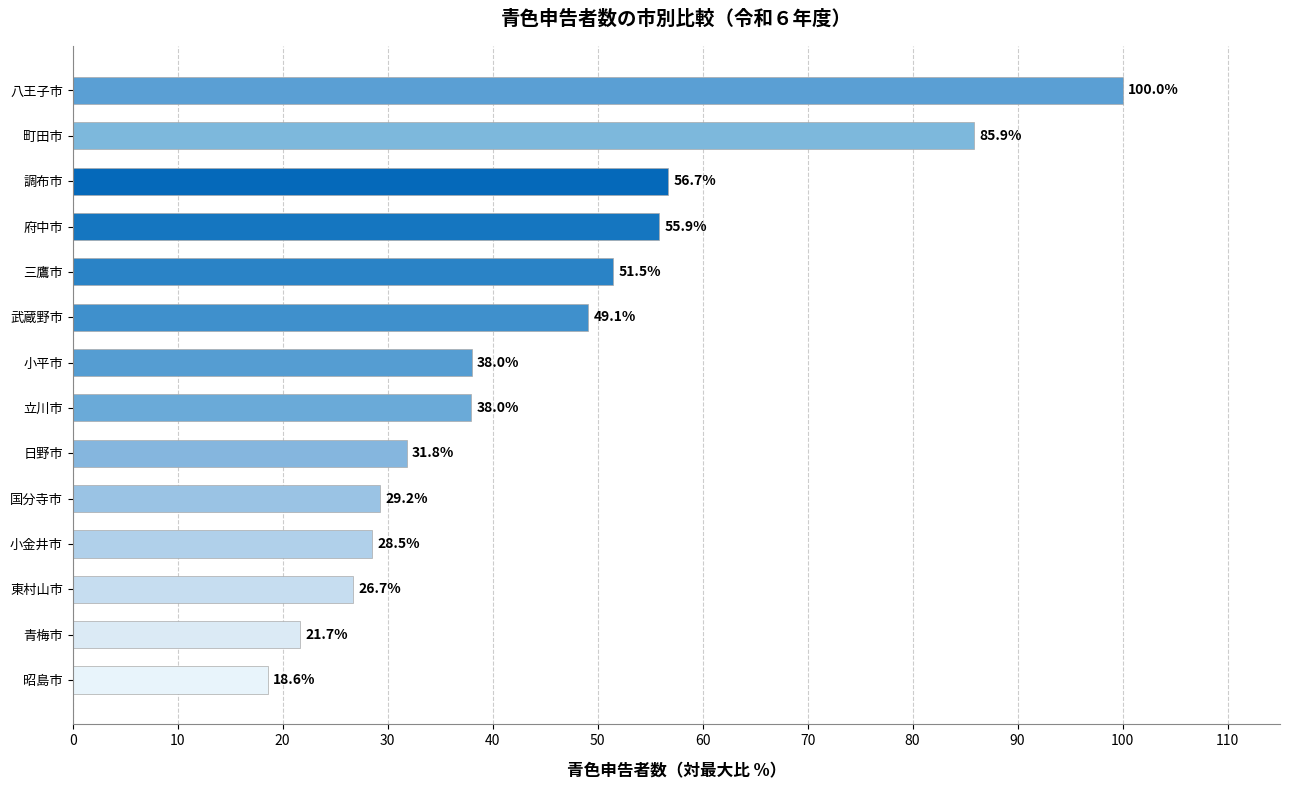

Which label corresponds to the largest value in the chart?

八王子市